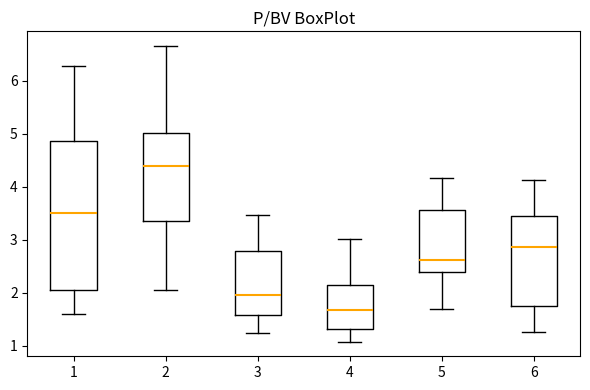

Which box has the highest median line?

2